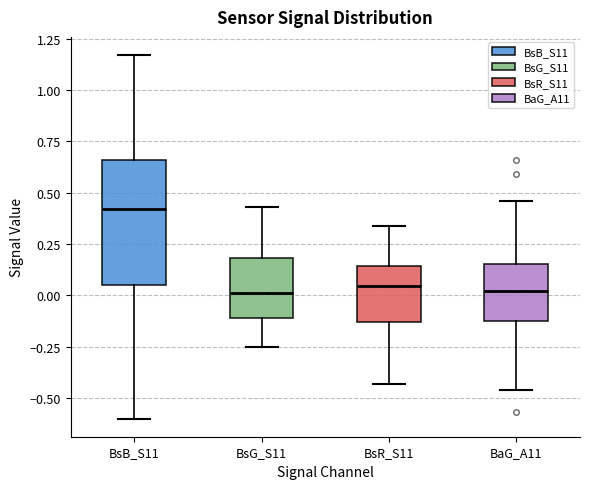

Where does the lower whisker of the box for BsB_S11 end on the y-axis? The values are not printed on the chart, so give them approximately, as read against the axis.

-0.60